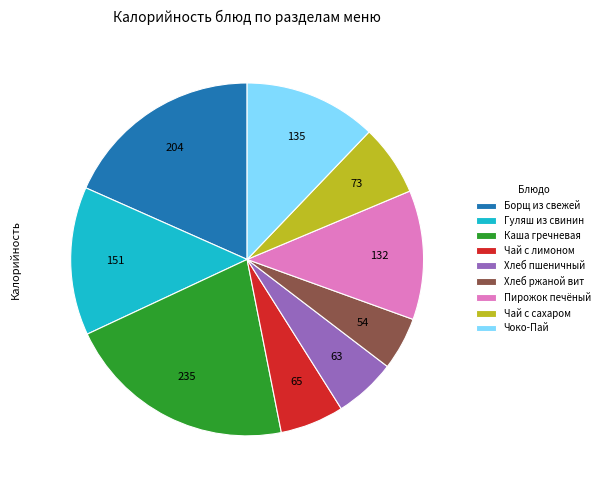

Between Чоко-Пай and Хлеб пшеничный, which is larger?

Чоко-Пай